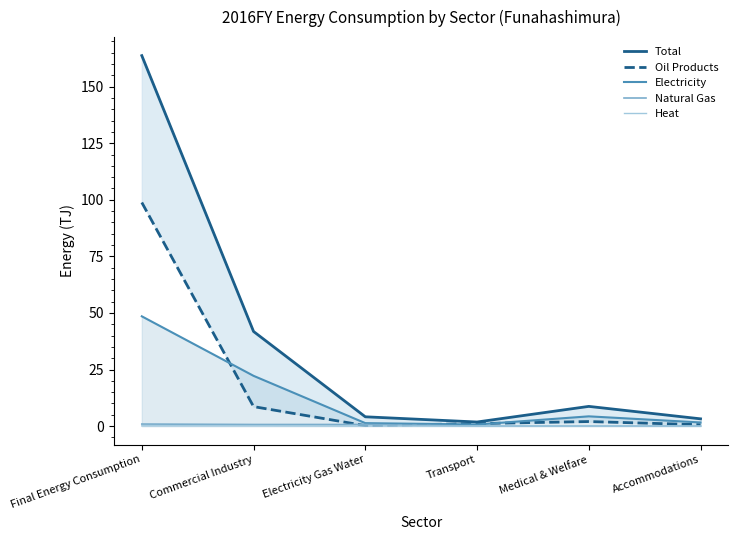

True or false: Natural Gas and Heat intersect in this chart.

False